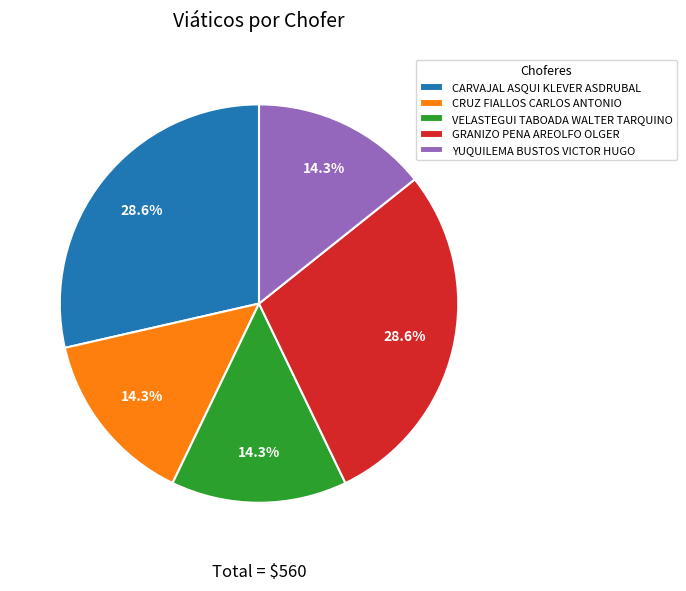

Does any single category account for the majority?

No